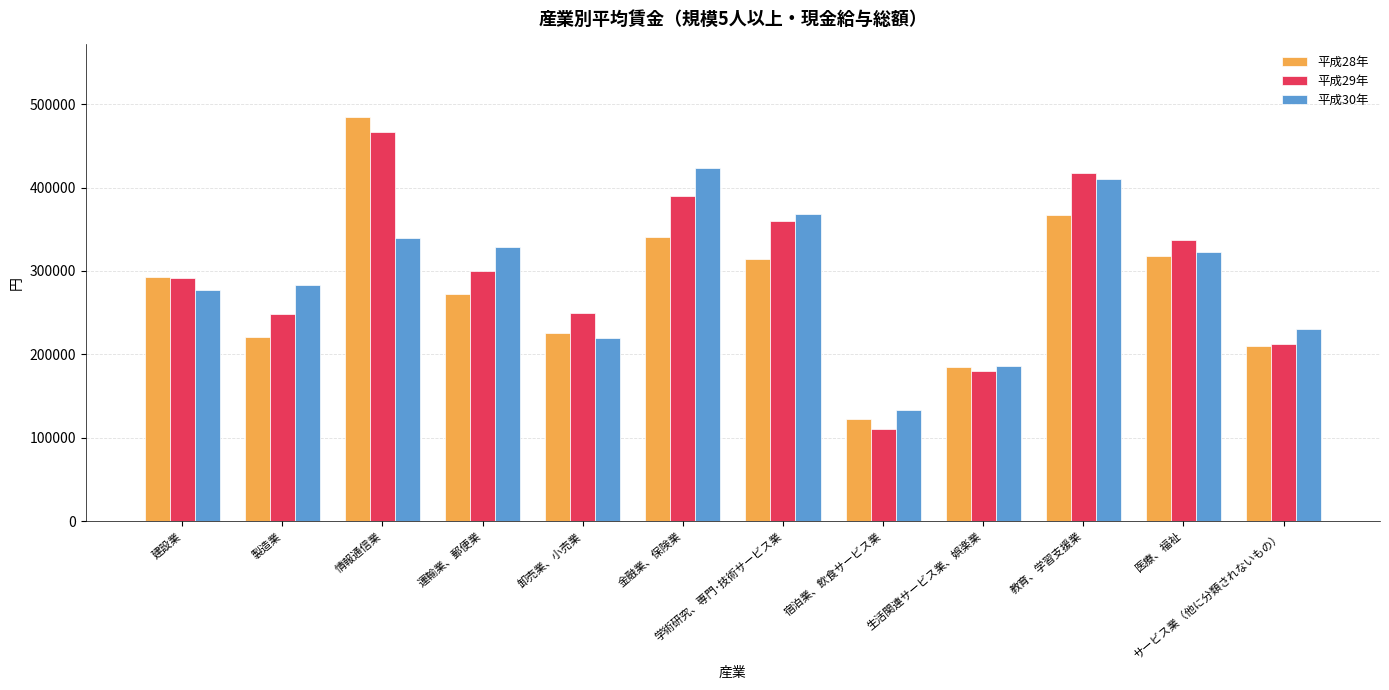

What is the spread (max minus min) of values at 学術研究、専門･技術サービス業?

53072